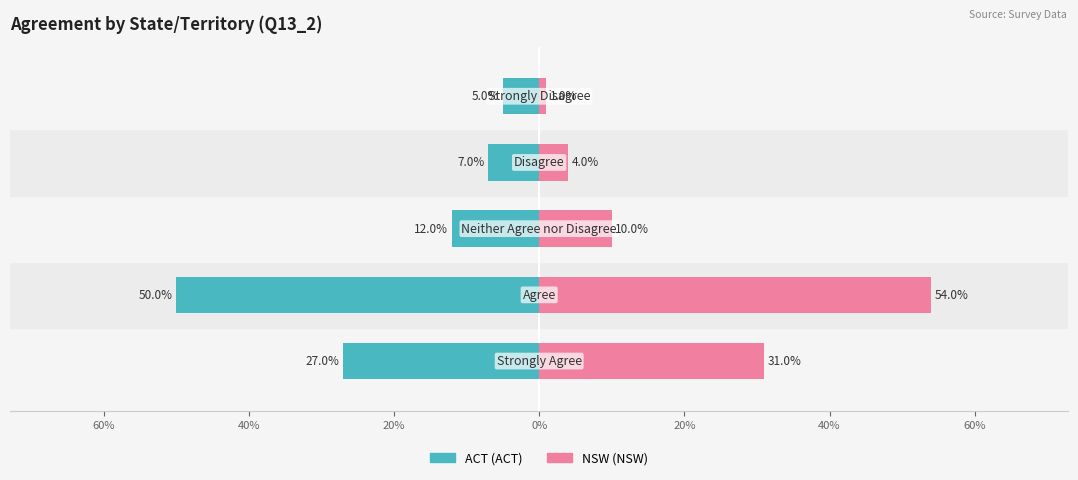

How many bars are there in total?

10